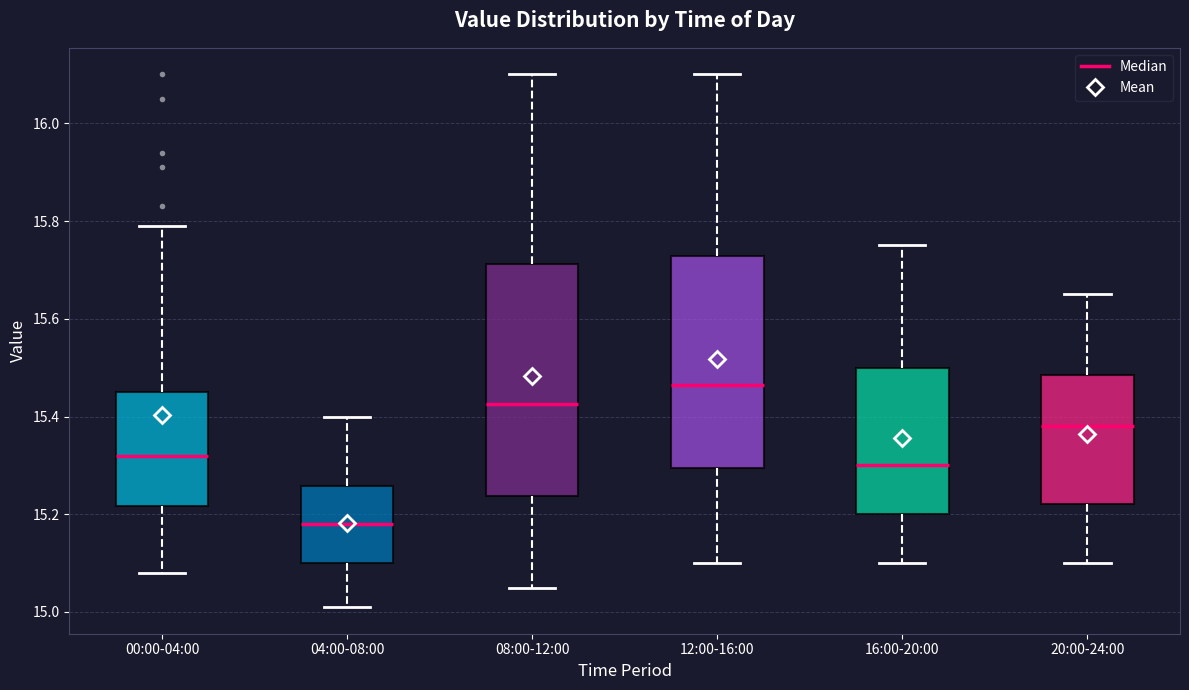

Reading left to right, read every box against the y-axis: the position of its median line, the range the box covers, and the ends of its whiskers. The values are not printed on the chart, so give them approximately, as read against the axis.

00:00-04:00: median 15.32, box 15.22 to 15.46, whiskers 15.08 to 15.80
04:00-08:00: median 15.18, box 15.10 to 15.26, whiskers 15.02 to 15.40
08:00-12:00: median 15.42, box 15.24 to 15.72, whiskers 15.06 to 16.10
12:00-16:00: median 15.46, box 15.30 to 15.72, whiskers 15.10 to 16.10
16:00-20:00: median 15.30, box 15.20 to 15.50, whiskers 15.10 to 15.76
20:00-24:00: median 15.38, box 15.22 to 15.48, whiskers 15.10 to 15.66